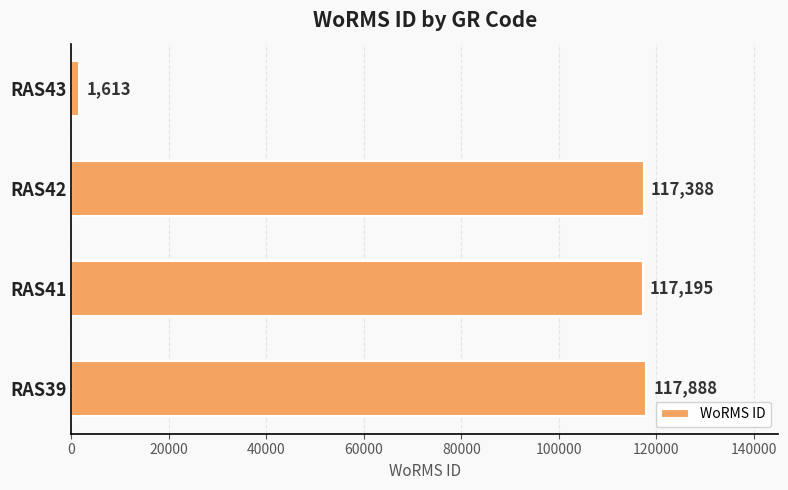

What is the difference between the maximum and second lowest values?

693